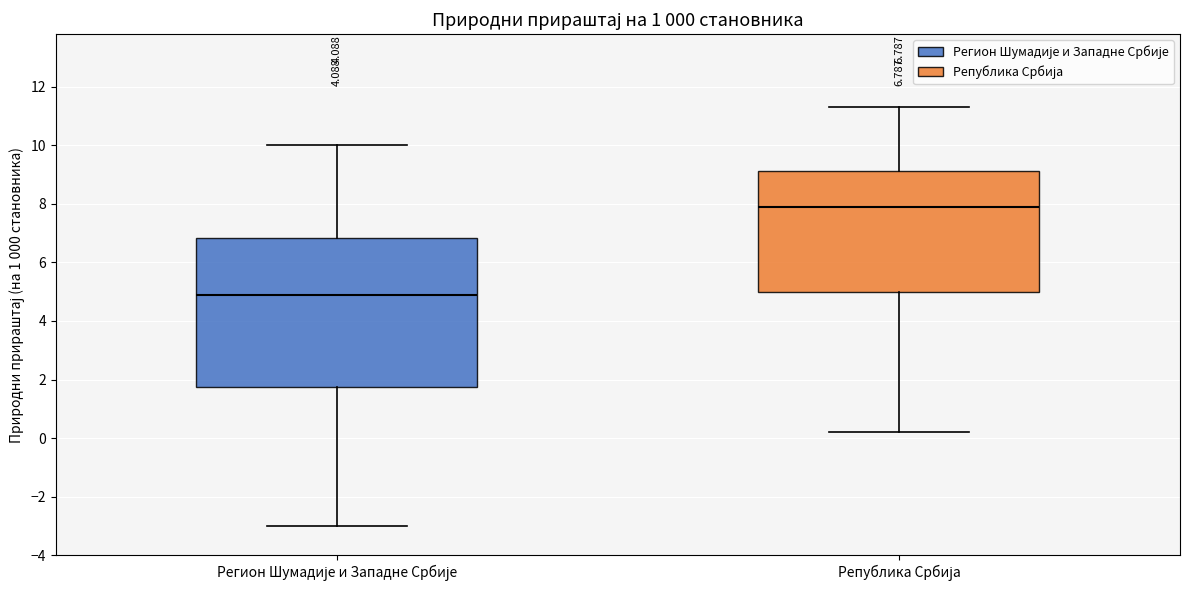

Which box has the highest median line?

Република Србија